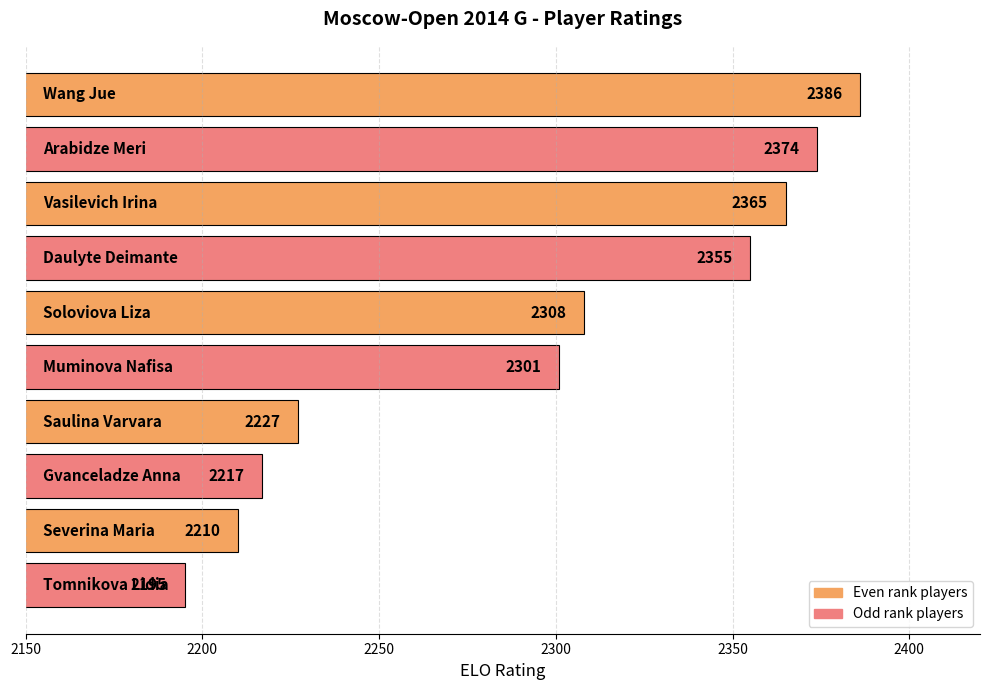

What is the average value?

2294